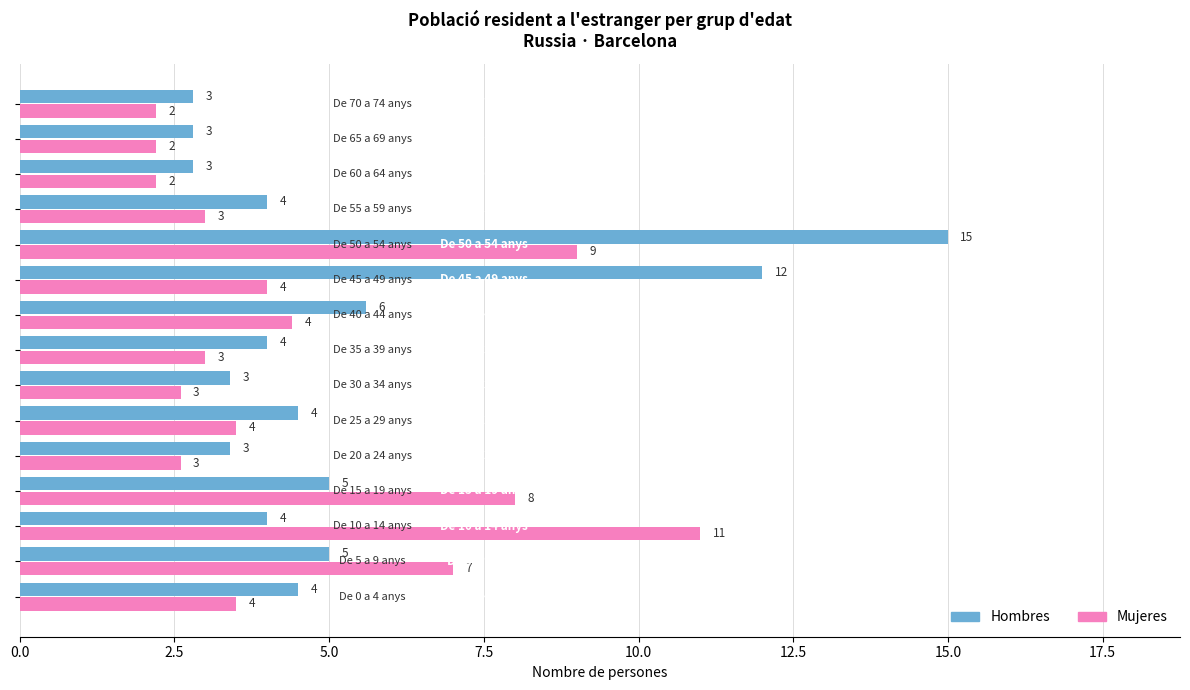

How many values in the Mujeres series are below 3?

5